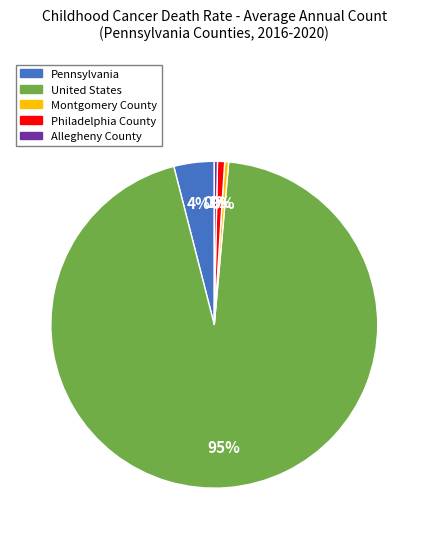

Which category has the biggest portion of the pie?

United States